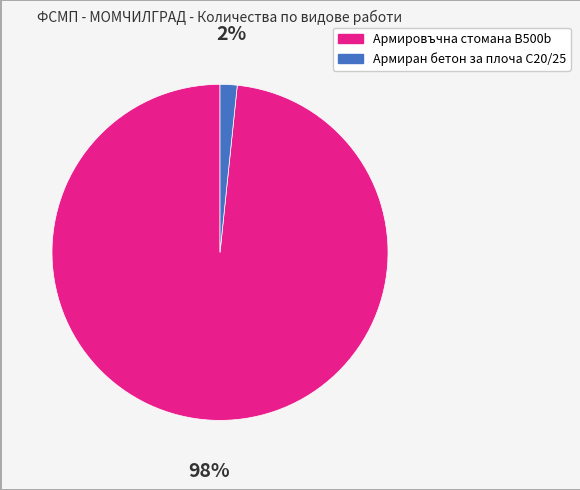

To the nearest percent, what percentage of the pie is Армировъчна стомана B500b?

98%